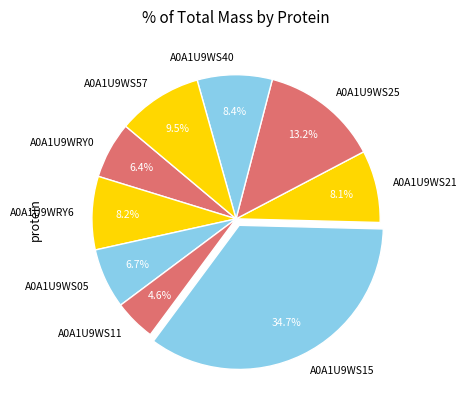

How many segments does this pie chart have?

9